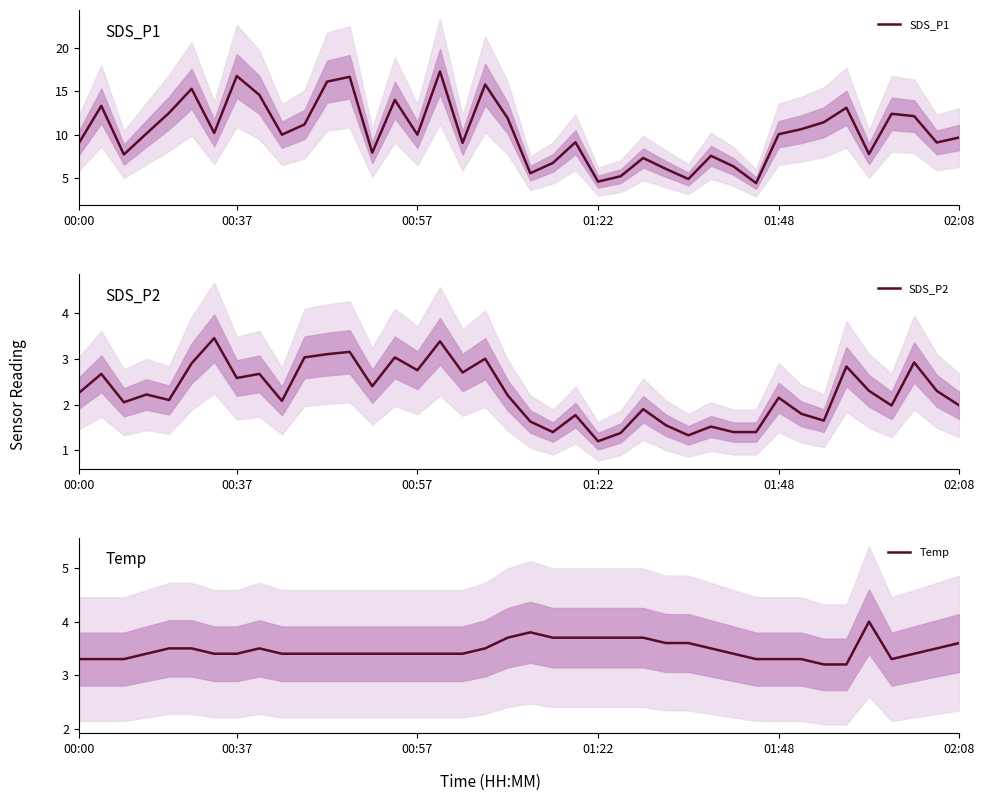

True or false: SDS_P2 and SDS_P1 cross at least once.

False